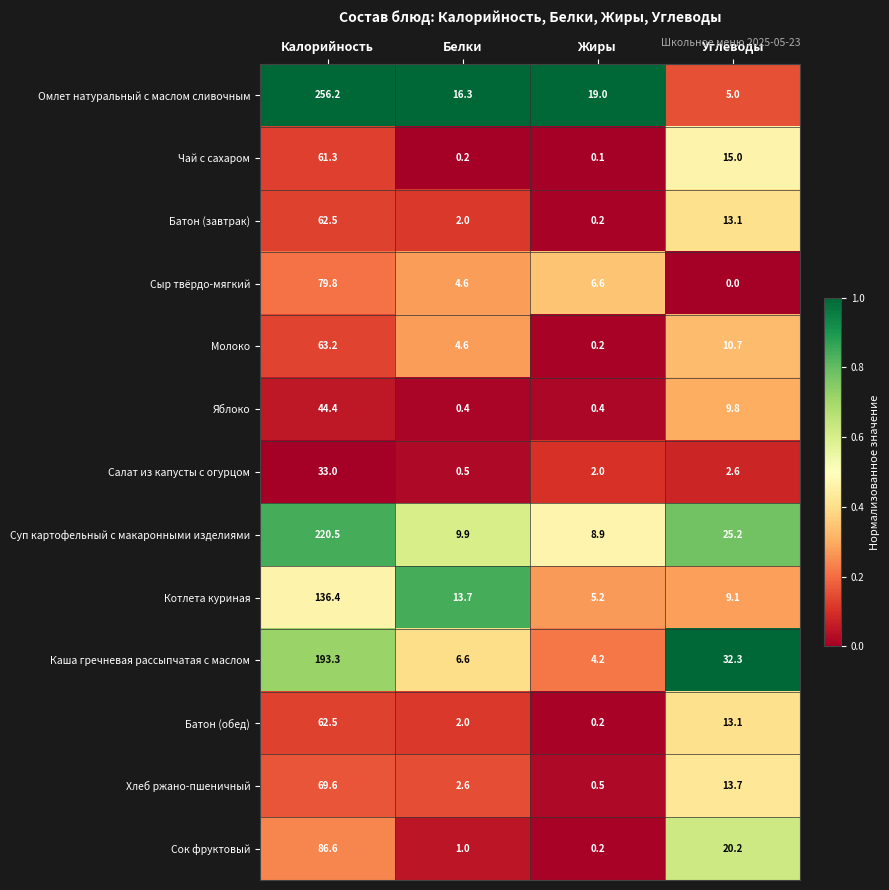

What is the difference between the second highest and second lowest values in the Суп картофельный с макаронными изделиями series?

15.3